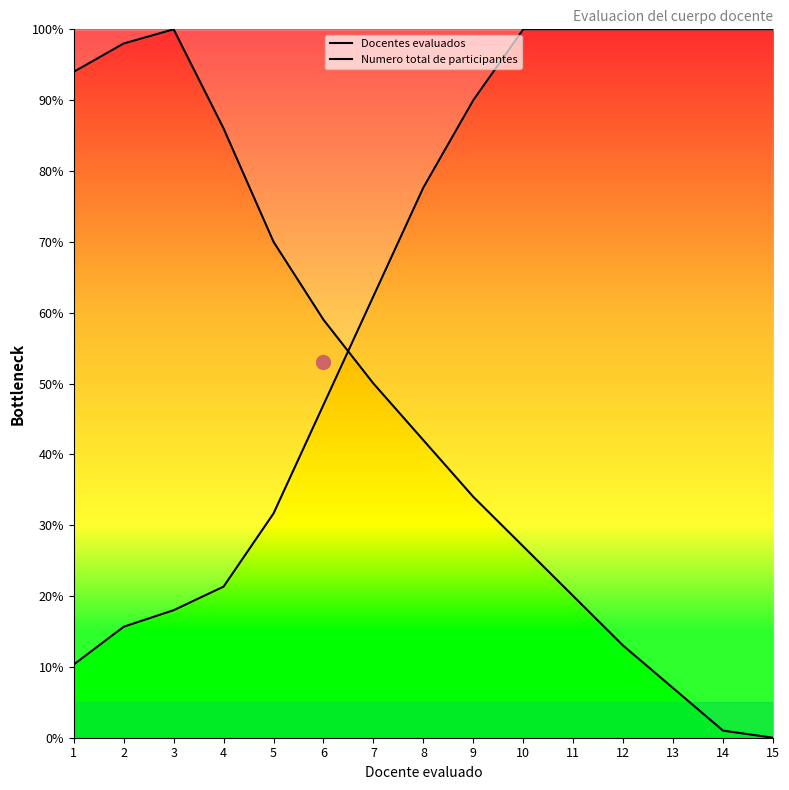

Is the value of Docentes evaluados at 2 greater than the value of Numero total de participantes at 4?

Yes